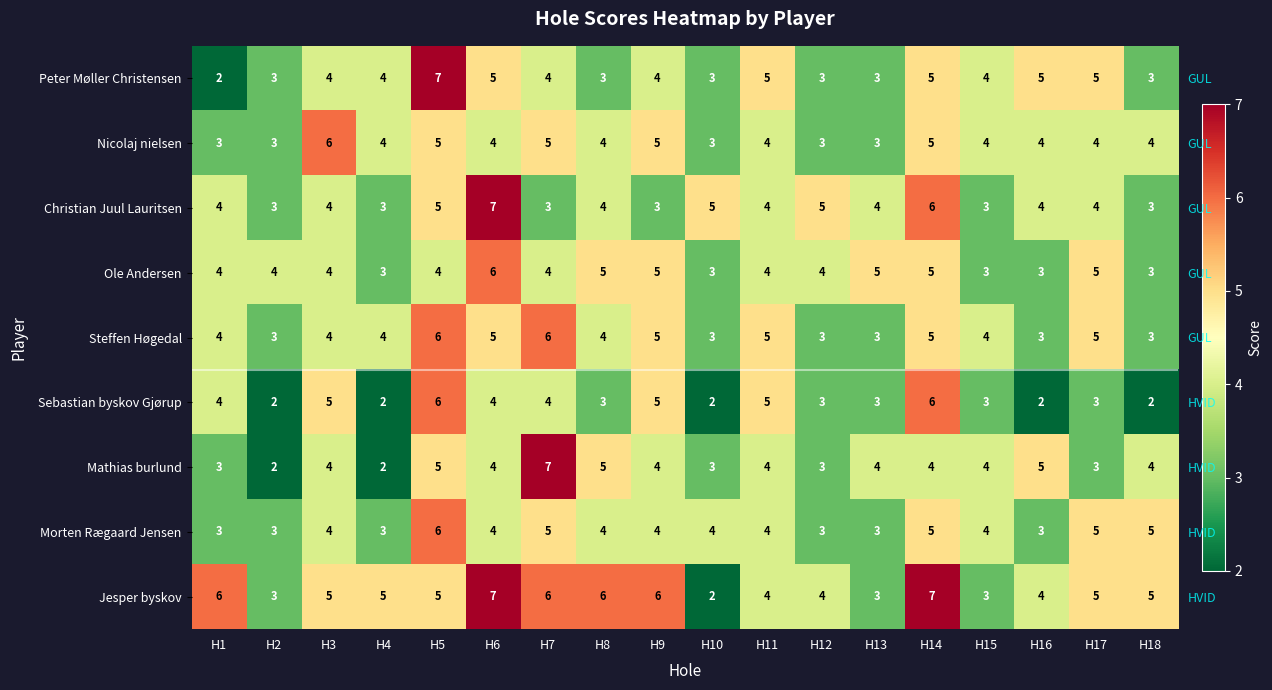

Which label corresponds to the largest value in the chart?

H5